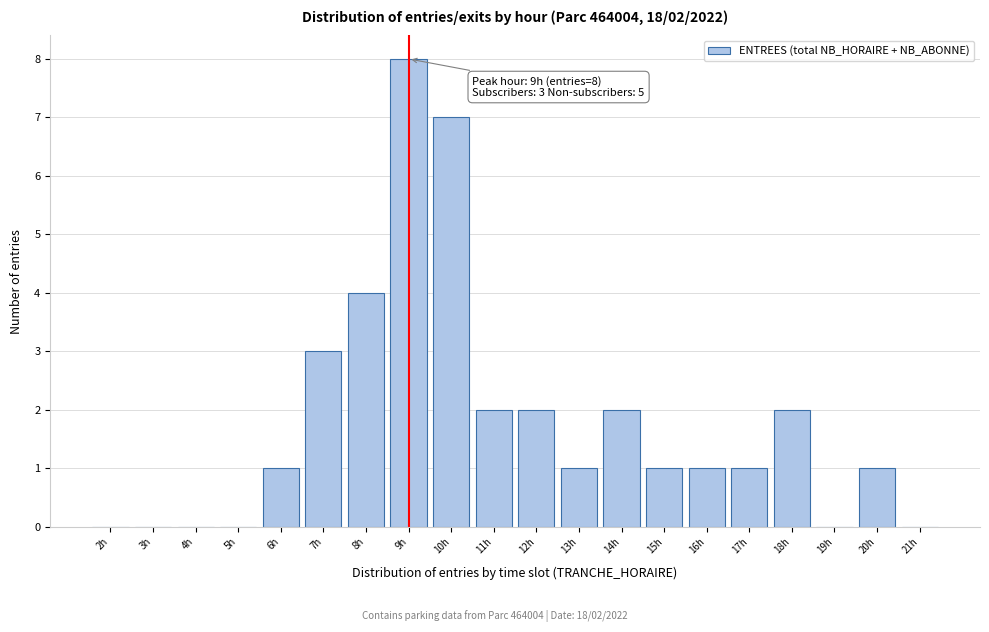

Reading right to left, extract all data points from this chart.

21h=0	20h=1	19h=0	18h=2	17h=1	16h=1	15h=1	14h=2	13h=1	12h=2	11h=2	10h=7	9h=8	8h=4	7h=3	6h=1	5h=0	4h=0	3h=0	2h=0